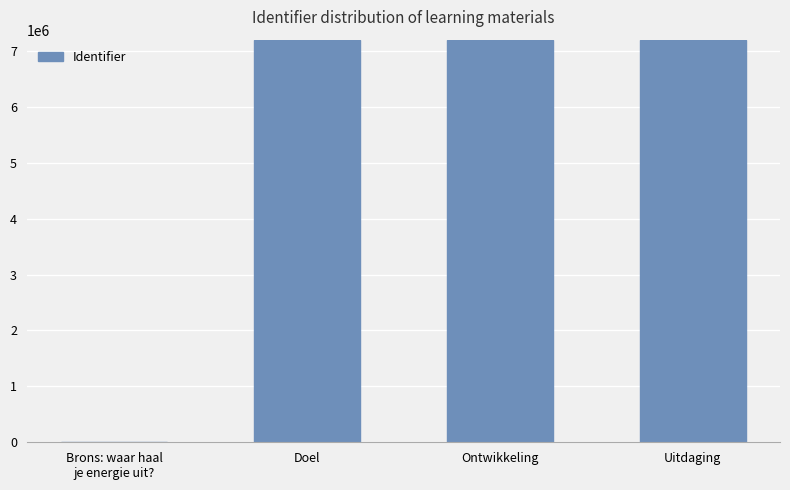

How many values are above zero?

3